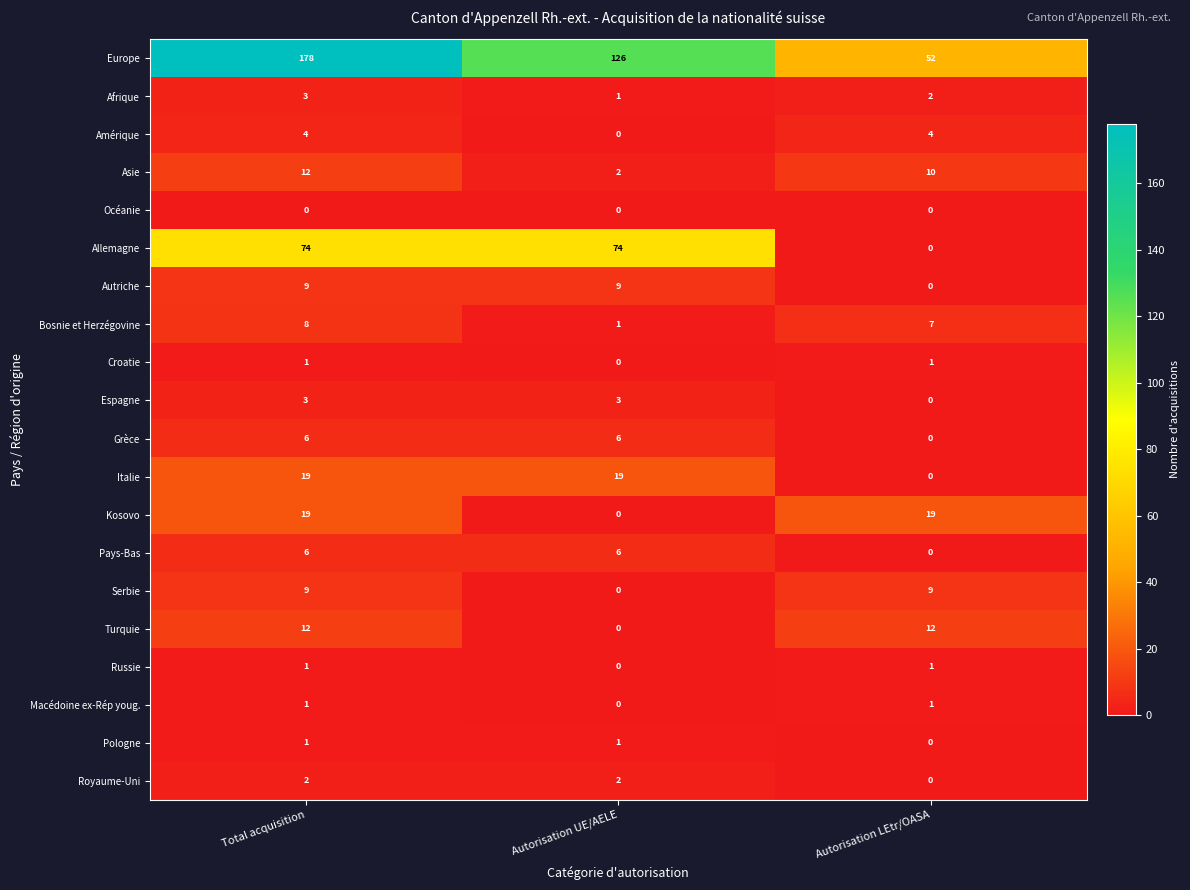

Count the Espagne values in the range 0 to 3.

3